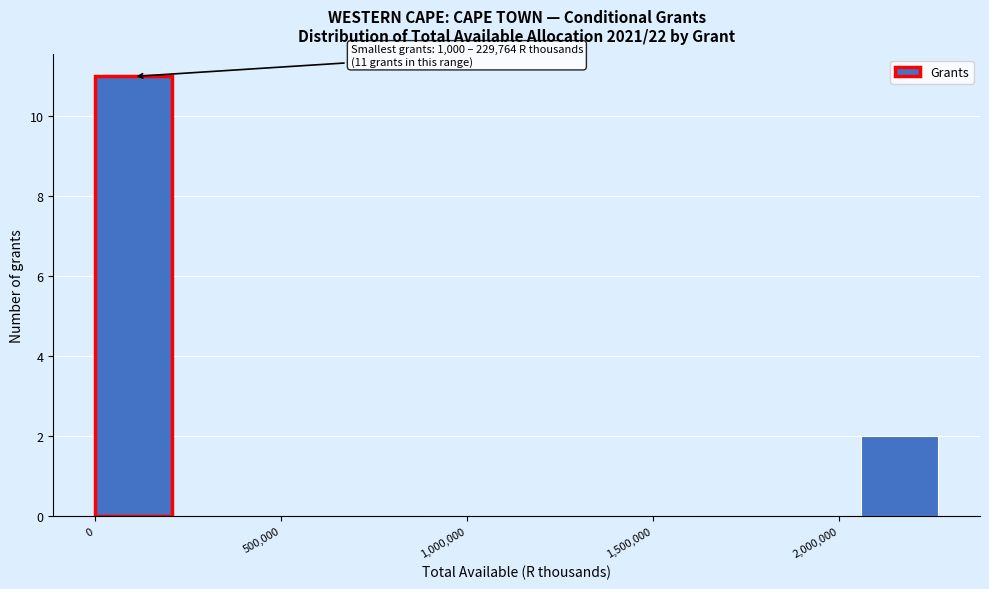

Over which range of the x-axis is the bar tallest?

0 to 250000